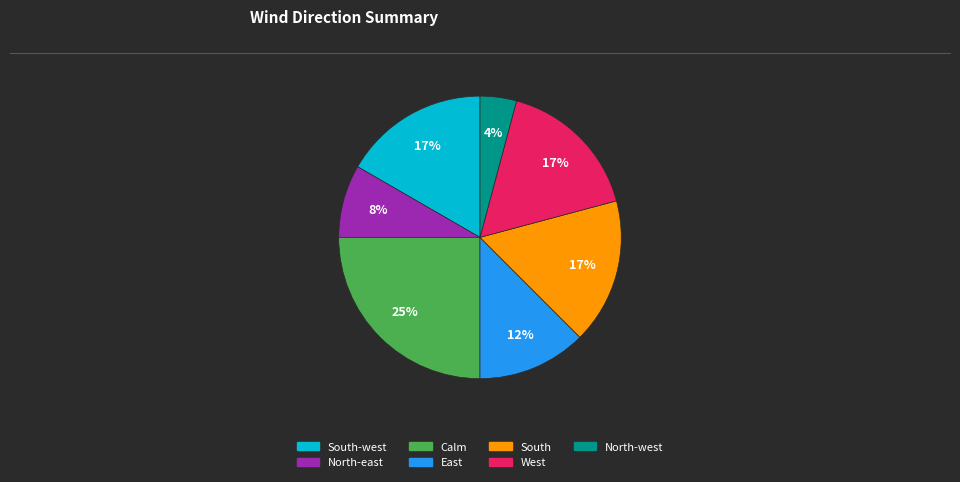

Is there a majority slice in this chart?

No